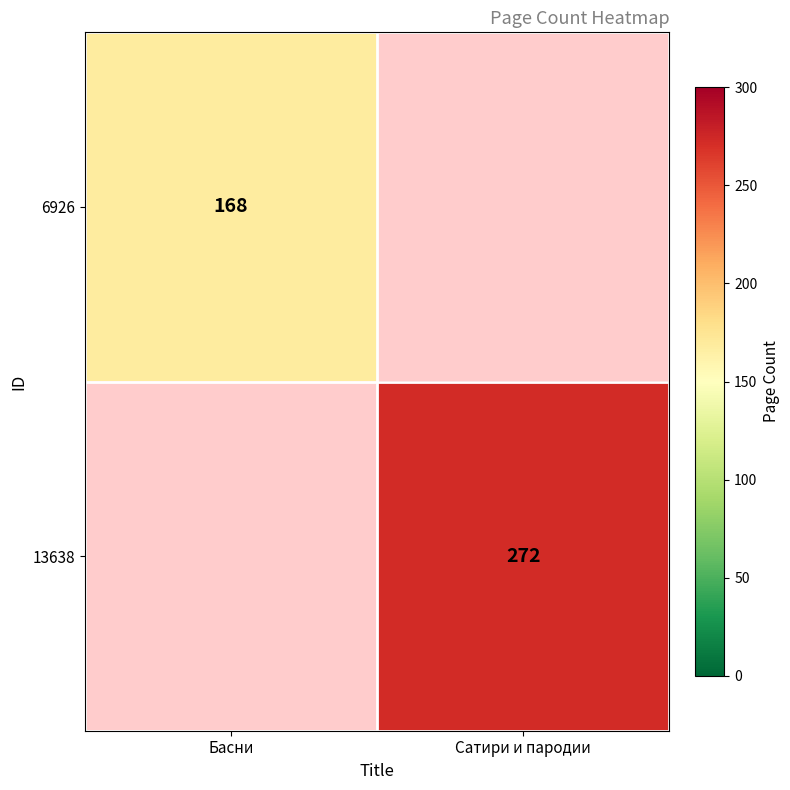

The 13638 series shows 169 at Сатири и пародии. True or false?

False